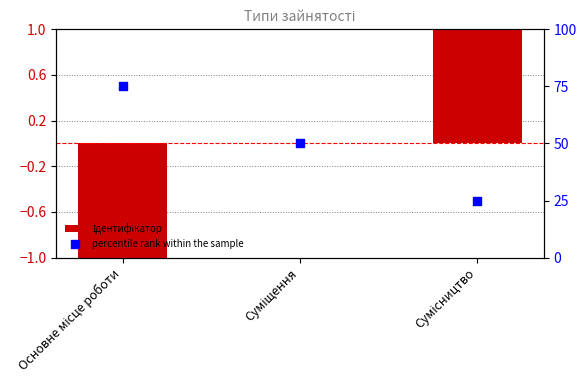

Which series contains the highest Y value?

percentile rank within the sample